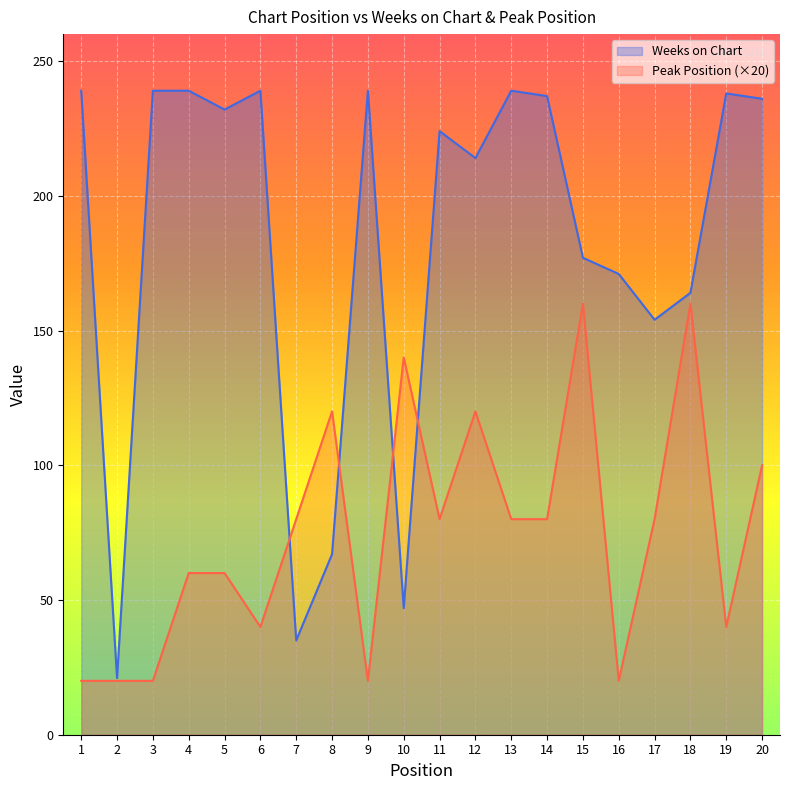

Which category has the lowest value in the Weeks on Chart series?

2